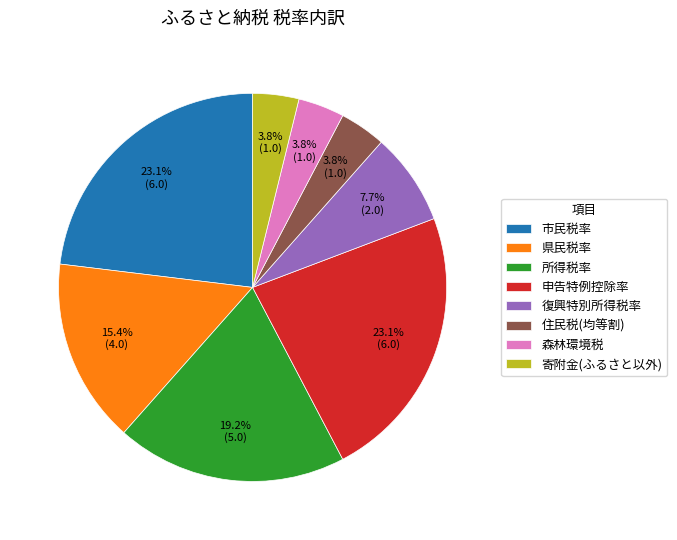

Does 寄附金(ふるさと以外) represent more than half of the total?

No